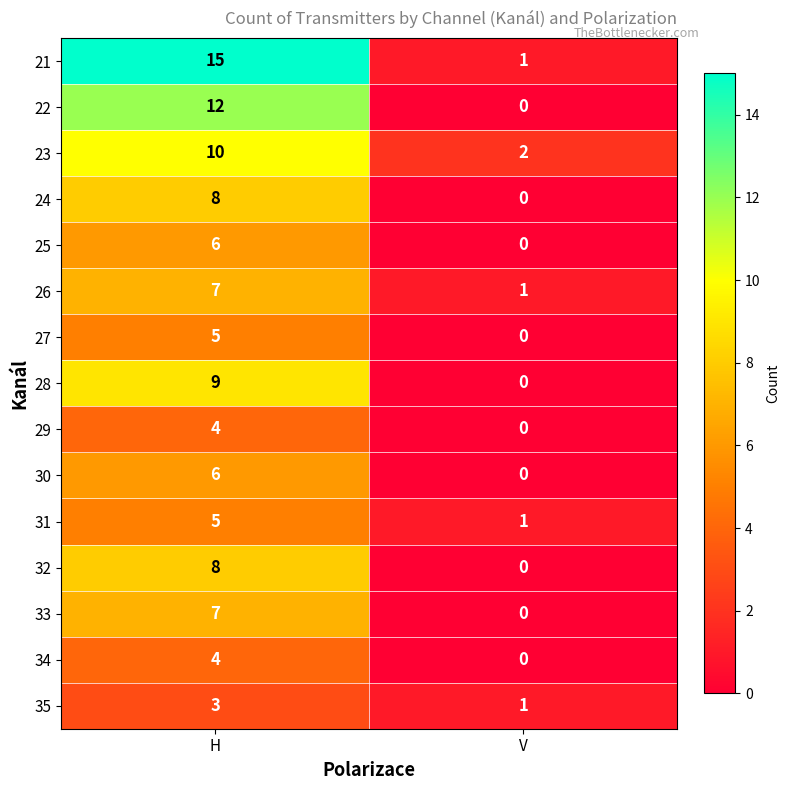

Is it true that 35 equals 0 at V?

False